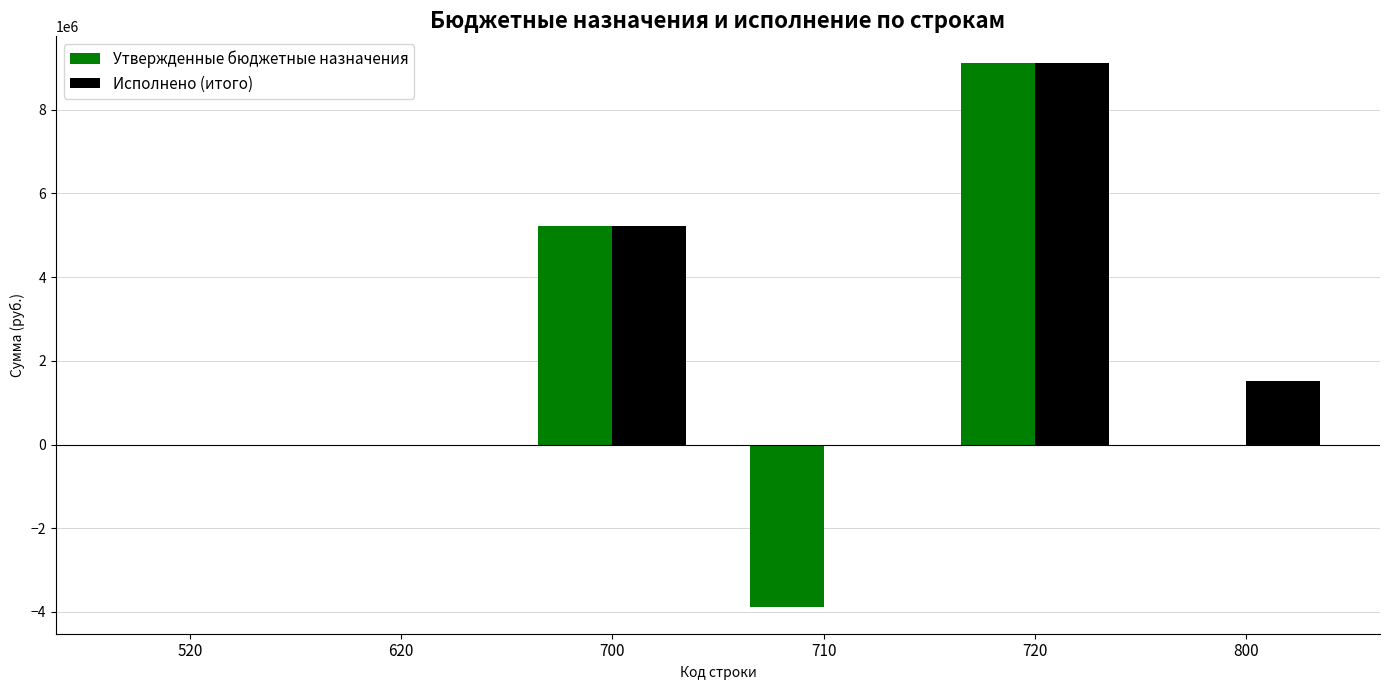

The value of Исполнено (итого) at 800 is 1512791.4. True or false?

True